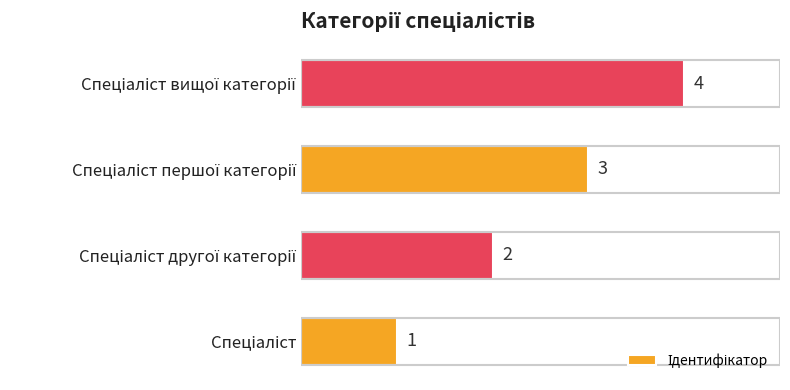

What is the difference between the maximum and minimum values?

3